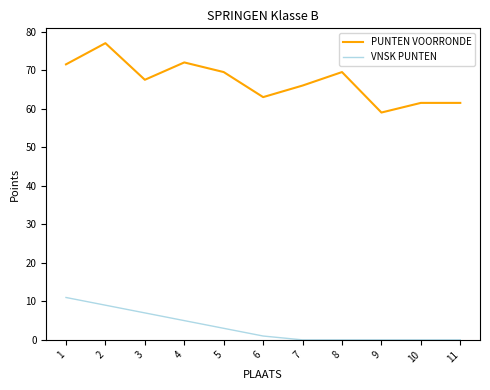

Which series has the widest spread of values?

PUNTEN VOORRONDE